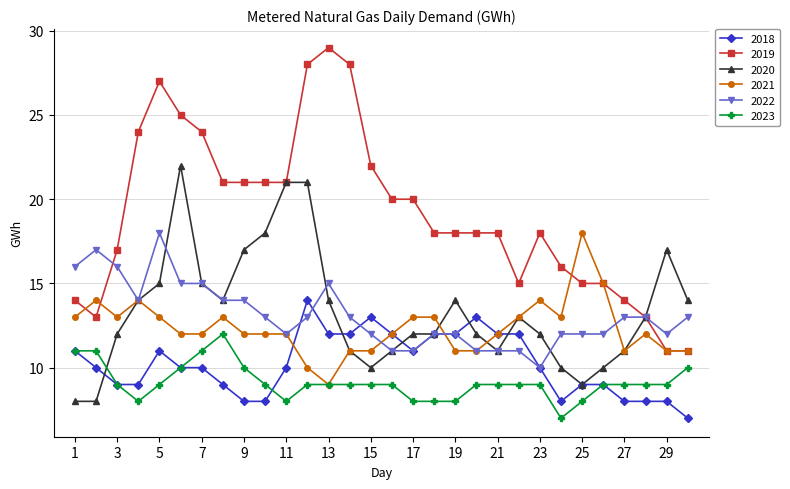

At how many categories does at least one series exceed 10?

30